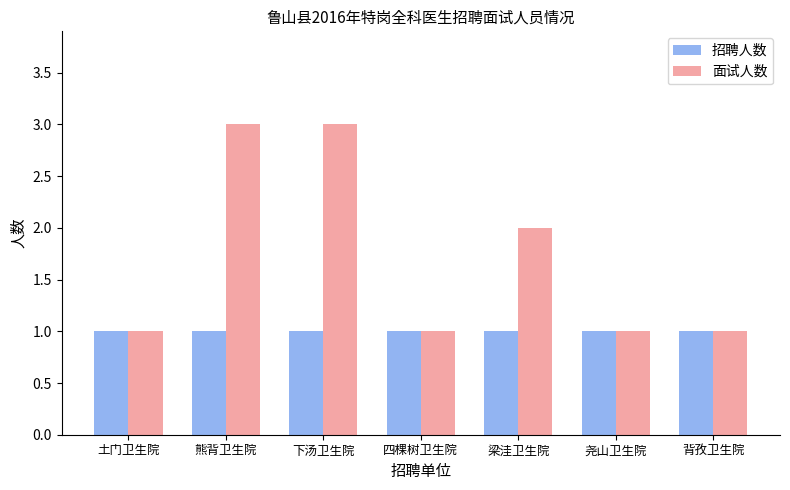

The 招聘人数 series shows 1 at 四棵树卫生院. True or false?

True